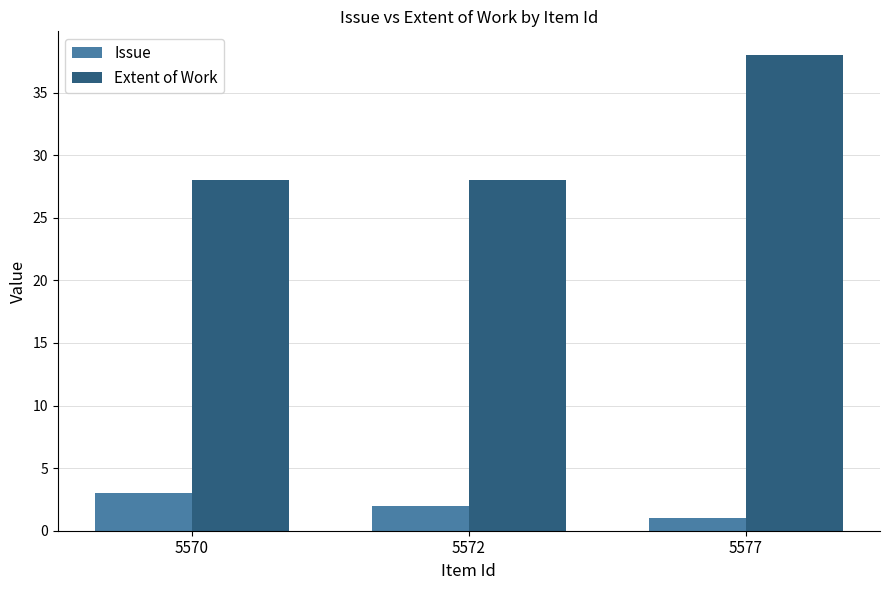

How many groups of bars are there?

3